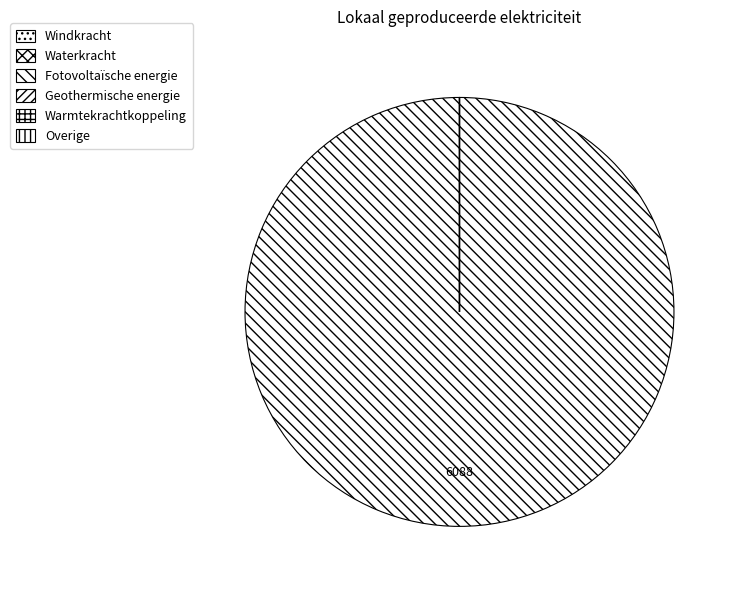

Combined, do Warmtekrachtkoppeling and Fotovoltaïsche energie account for over 50%?

Yes